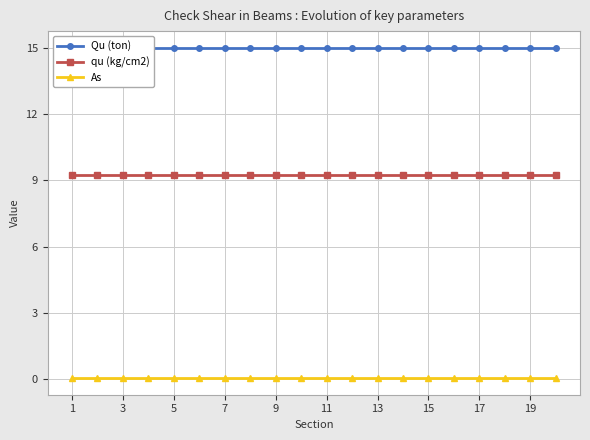

True or false: qu (kg/cm2) and As intersect in this chart.

False